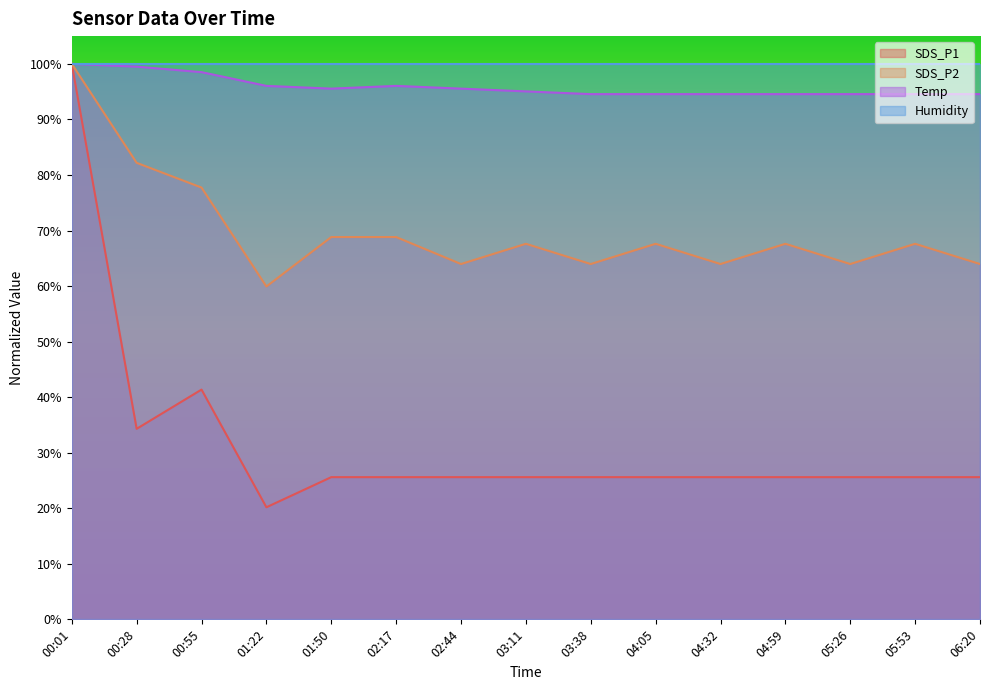

Rank the series at 00:55 from lowest to highest value.

SDS_P1, SDS_P2, Temp, Humidity